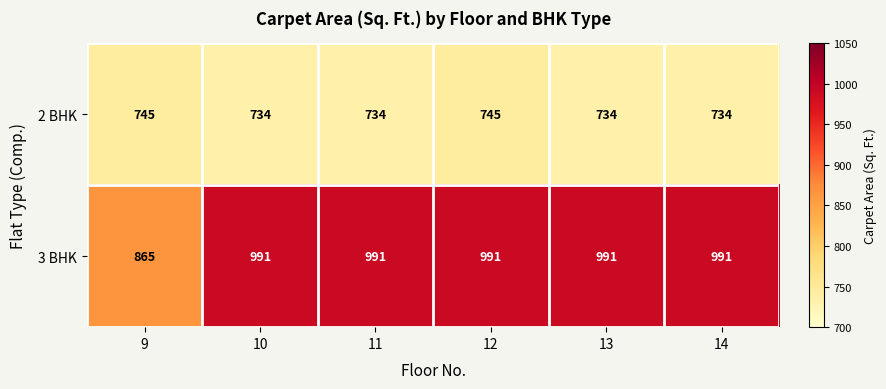

What is the total value across all series at 14?

1725